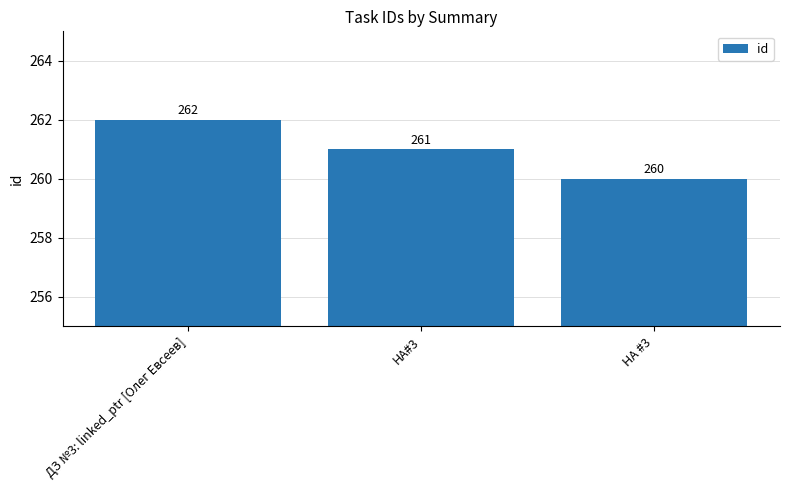

The value at ДЗ №3: linked_ptr [Олег Евсеев] is 262. True or false?

True